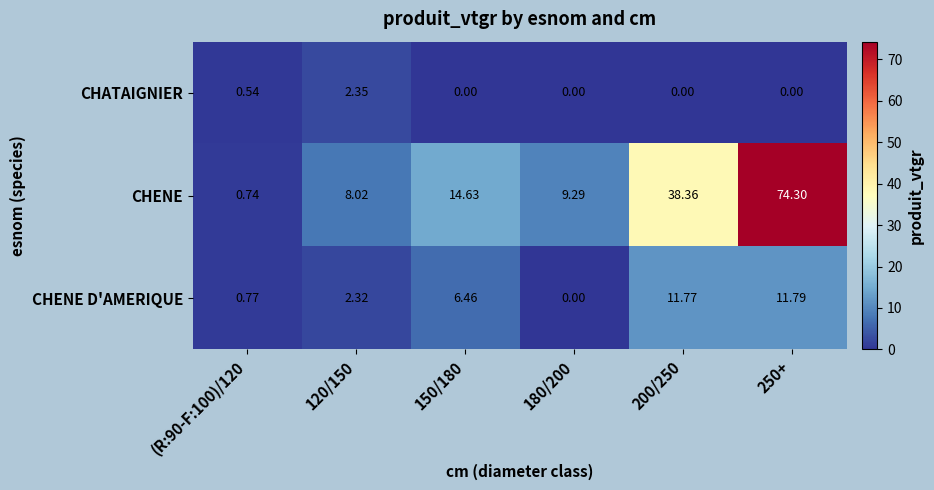

Is the value of CHATAIGNIER at 150/180 greater than the value of CHENE at 180/200?

No